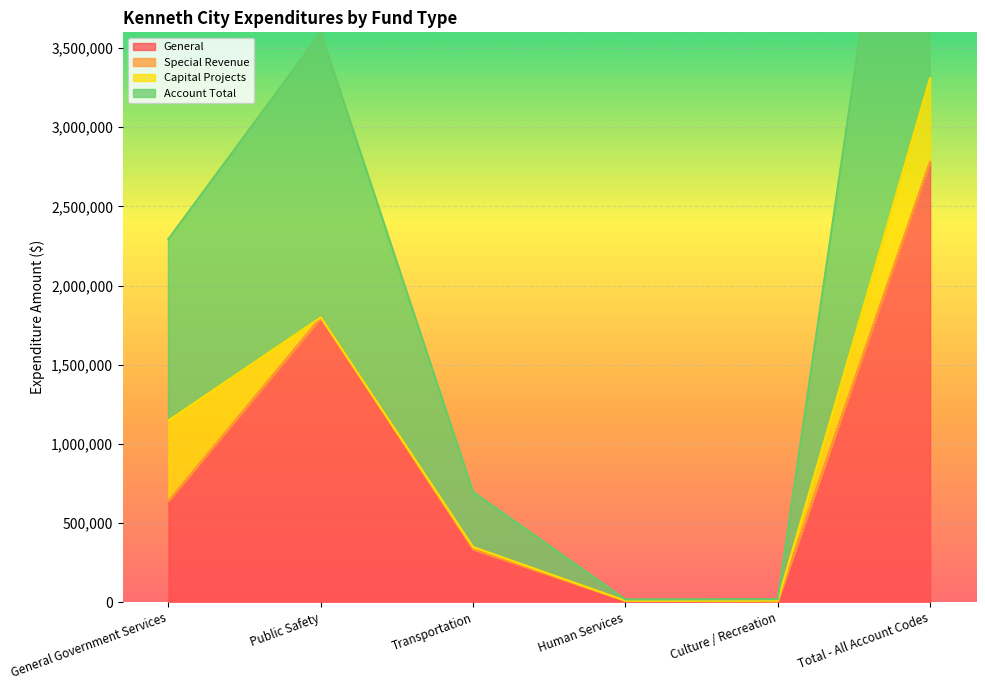

What is the highest value of the Account Total series?

3310206